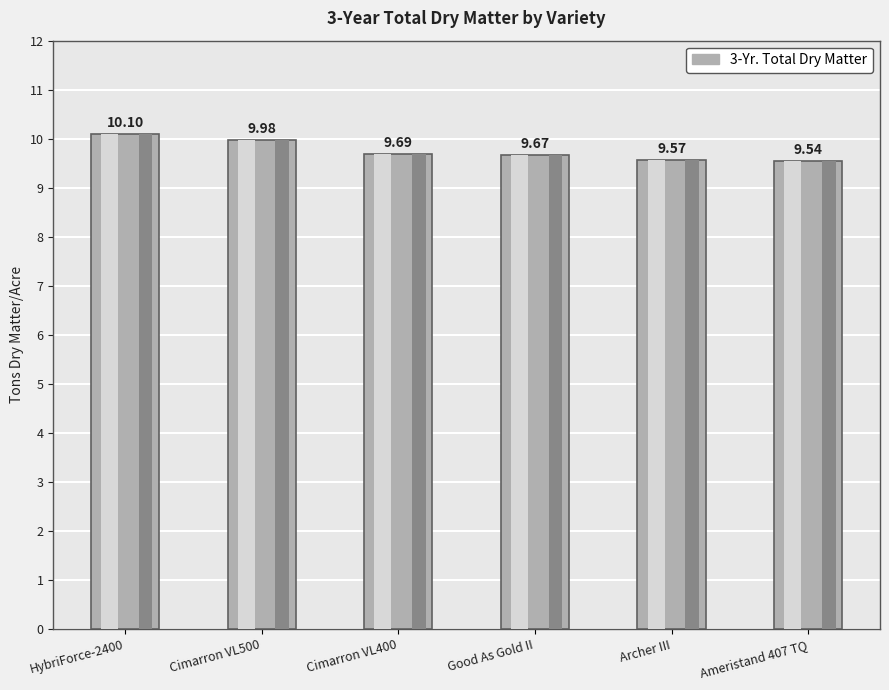

What is the maximum value shown in the chart?

10.1